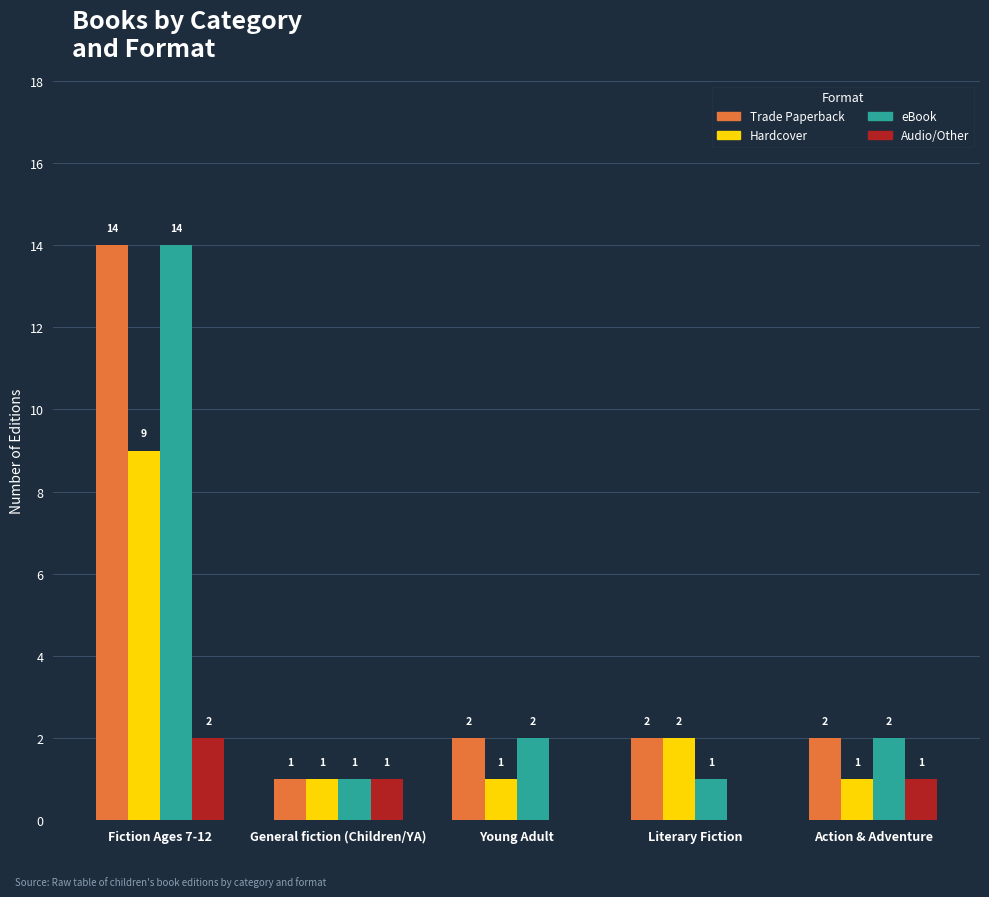

What is the total value across all series at Literary Fiction?

5